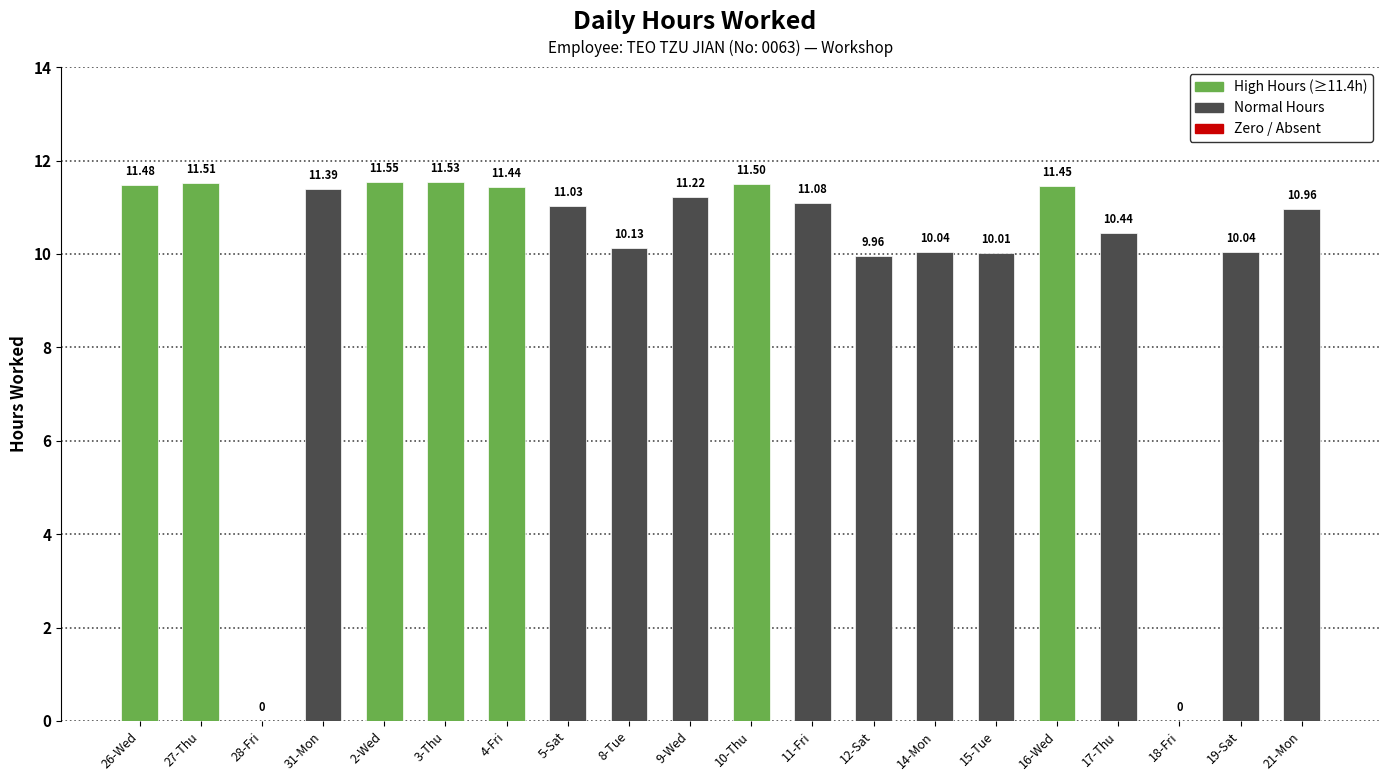

Which category has the highest value across all series?

2-Wed